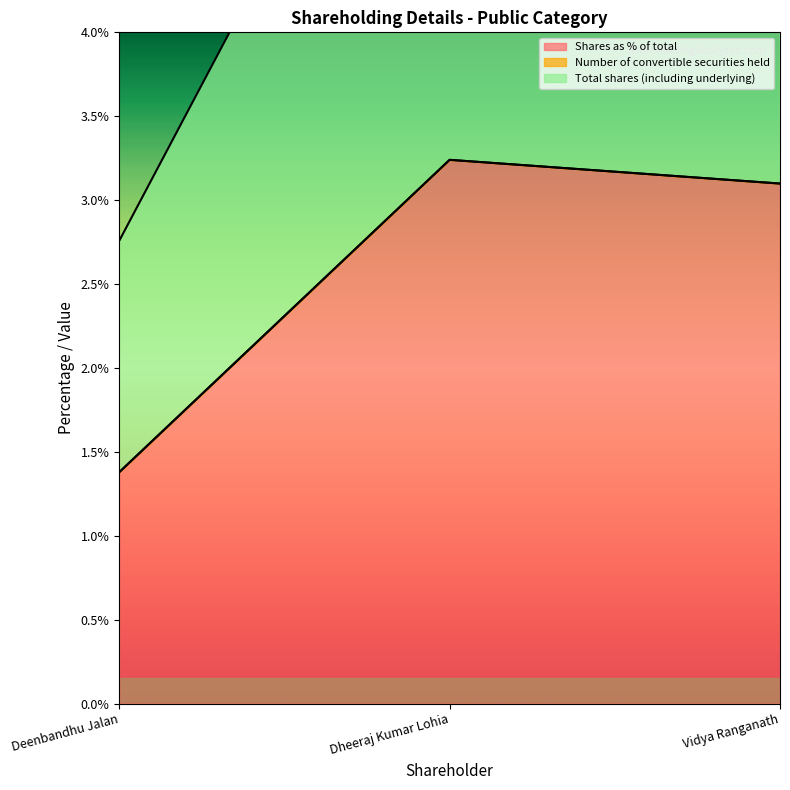

How many lines are shown in the chart?

2